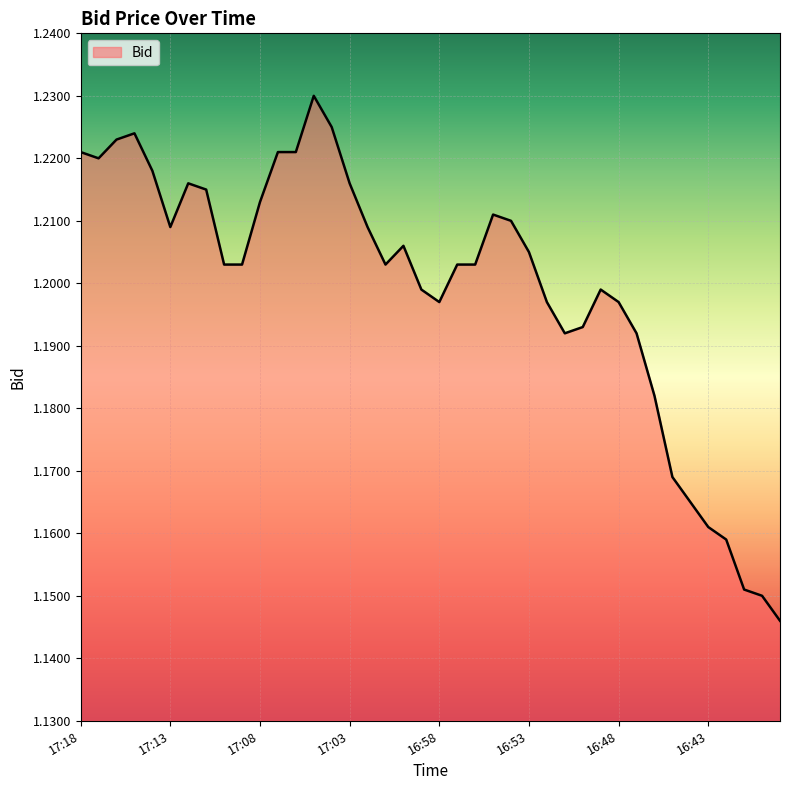

Is this an area chart (filled region under the line)?

Yes